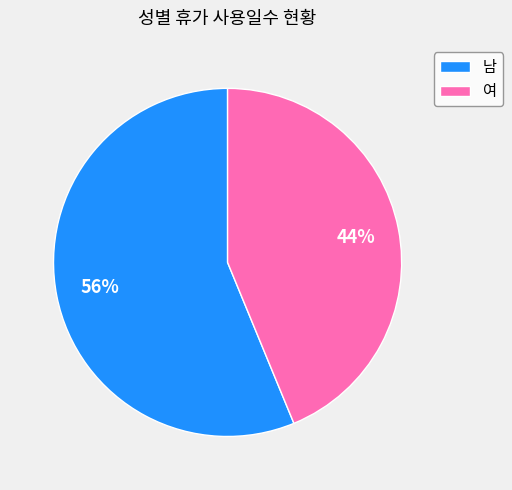

True or false: 남 accounts for 56% of the total.

True